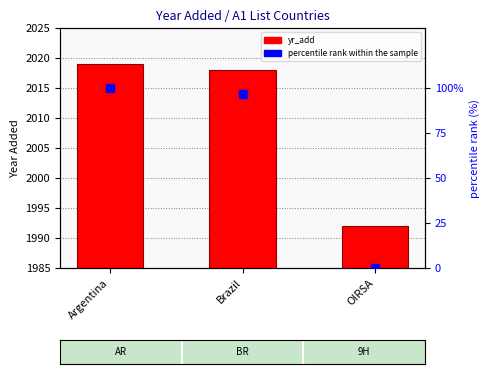

Which series reaches the maximum Y coordinate?

yr_add